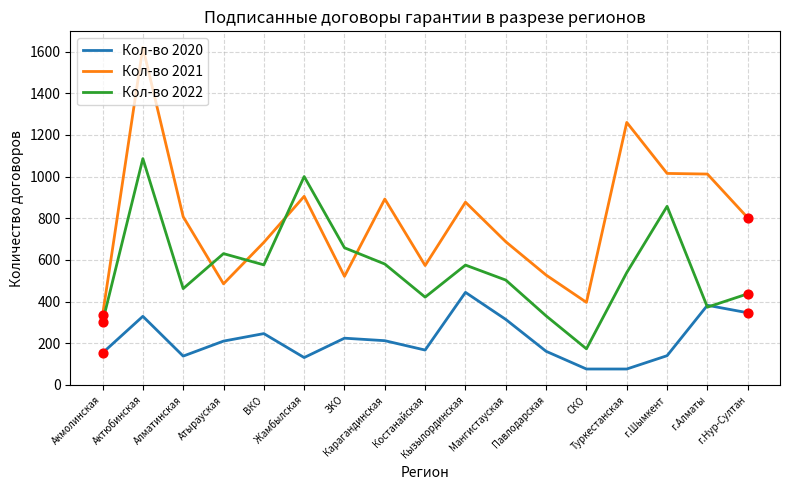

Which series has the largest total across all categories?

Кол-во 2021